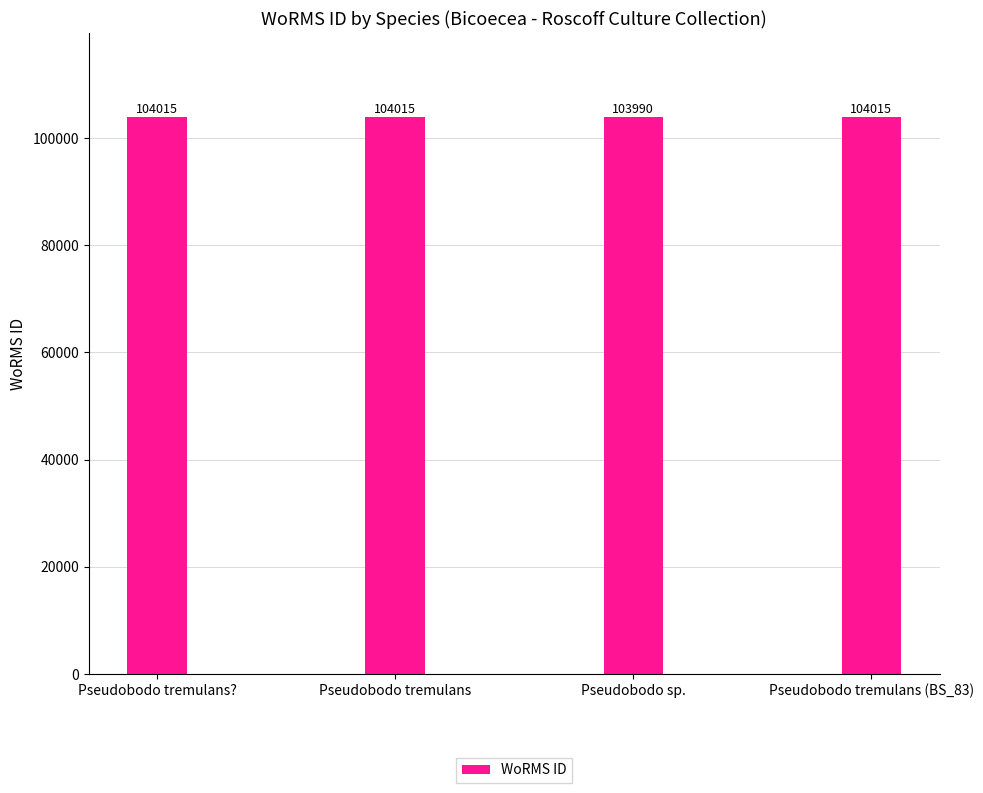

At which label is the value closest to 104002?

Pseudobodo sp.